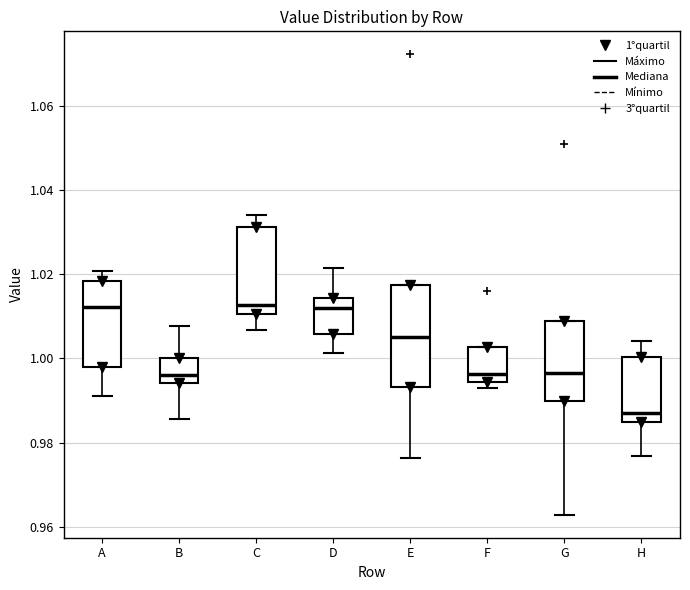

Which box has the lowest median line?

H